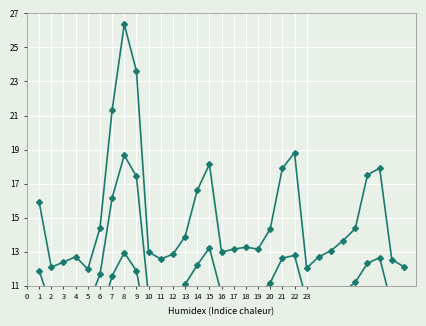

Is the value of col_6 at 22 greater than the value of col_4 at 20?

No